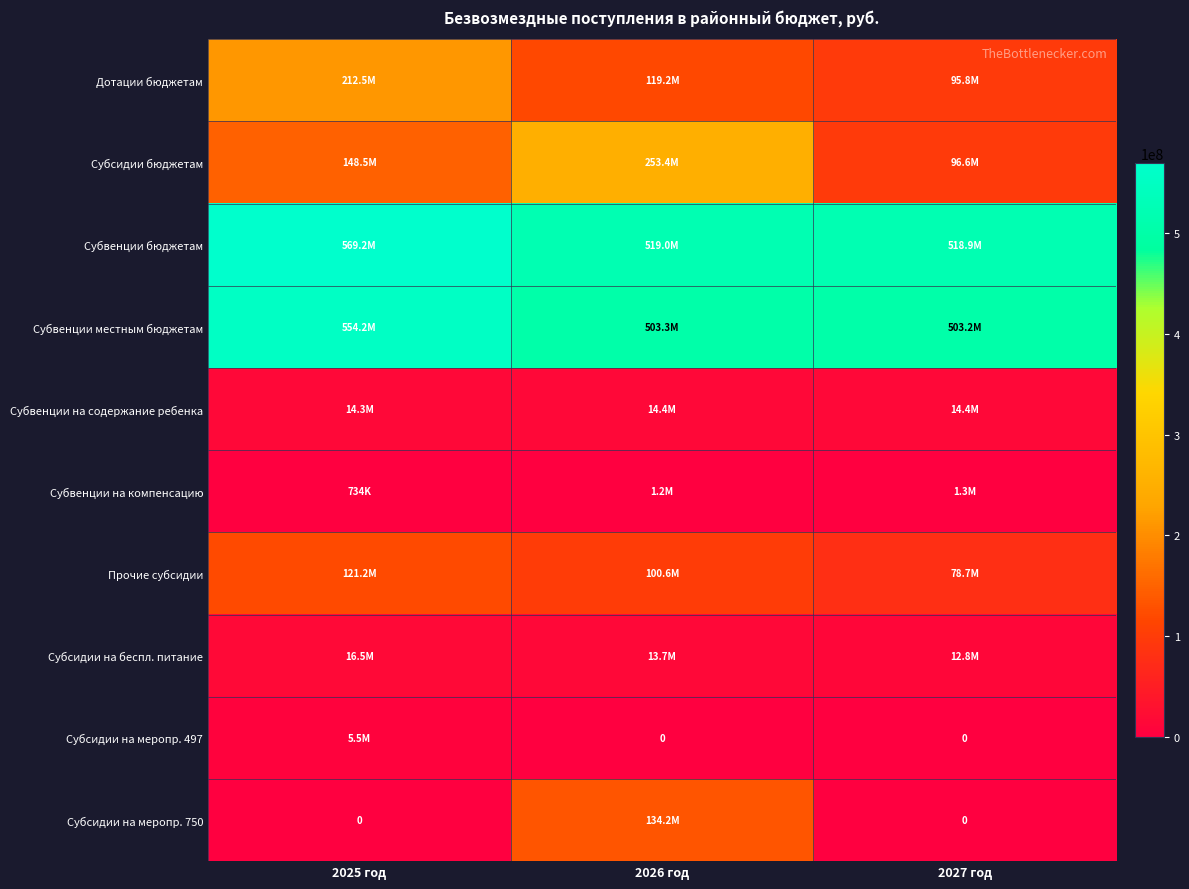

At which label does Субсидии бюджетам reach its minimum?

2027 год